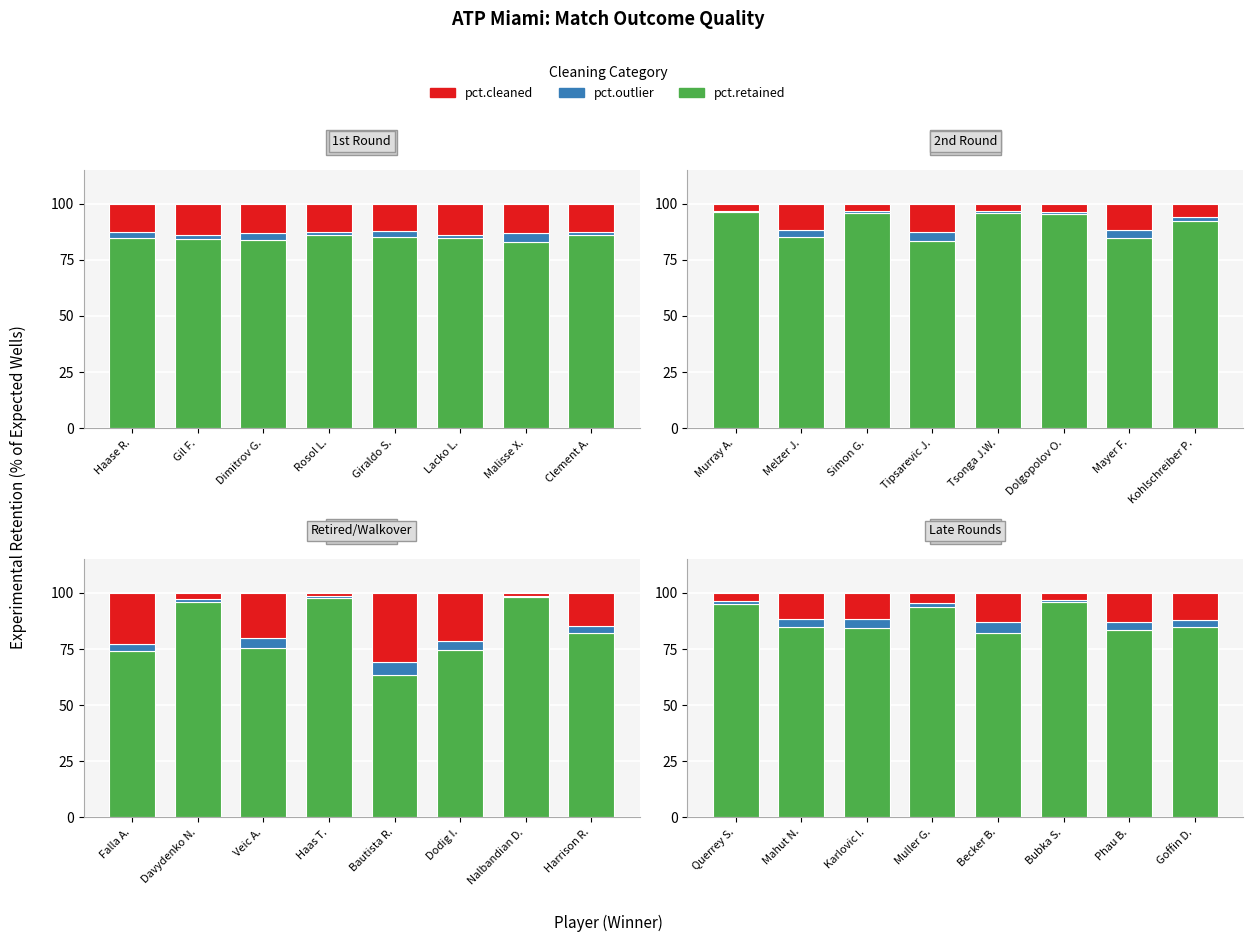

What is the label of the 5th bar from the left?

Becker B.